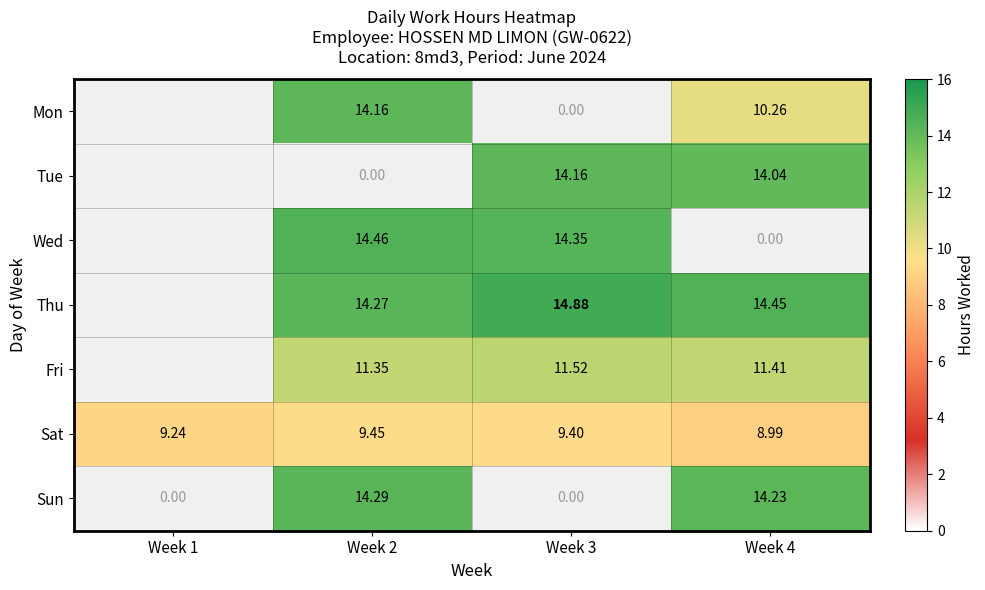

How many distinct data groups are displayed?

7